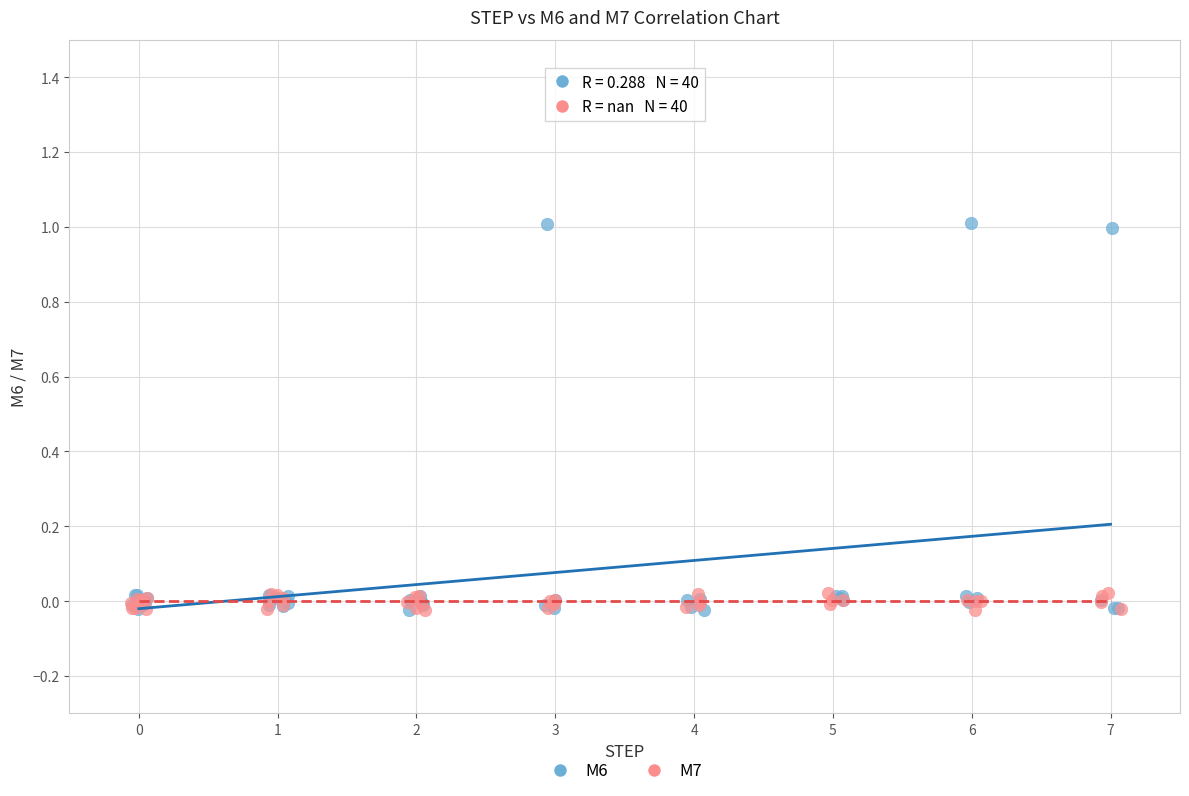

Which series contains the highest Y value?

M6